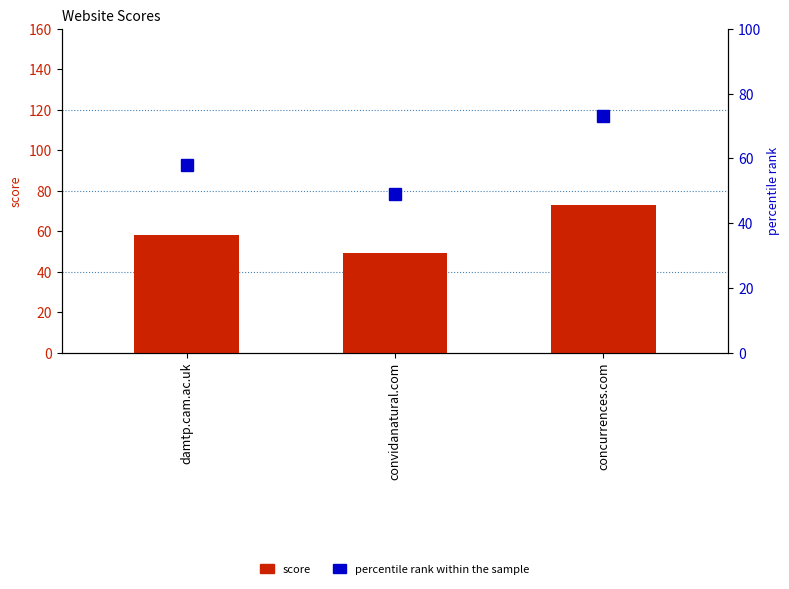

How many groups of bars are there?

3